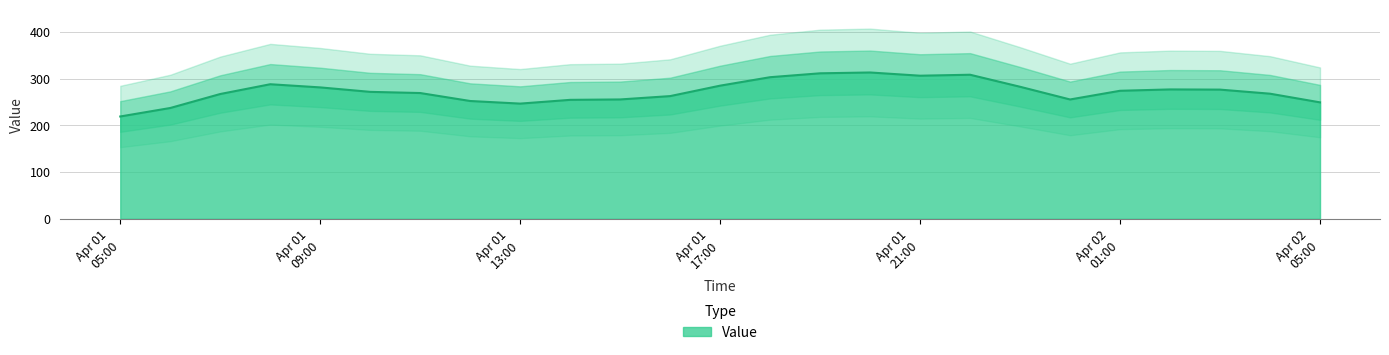

What is the difference between the second highest and second lowest values?

74.2